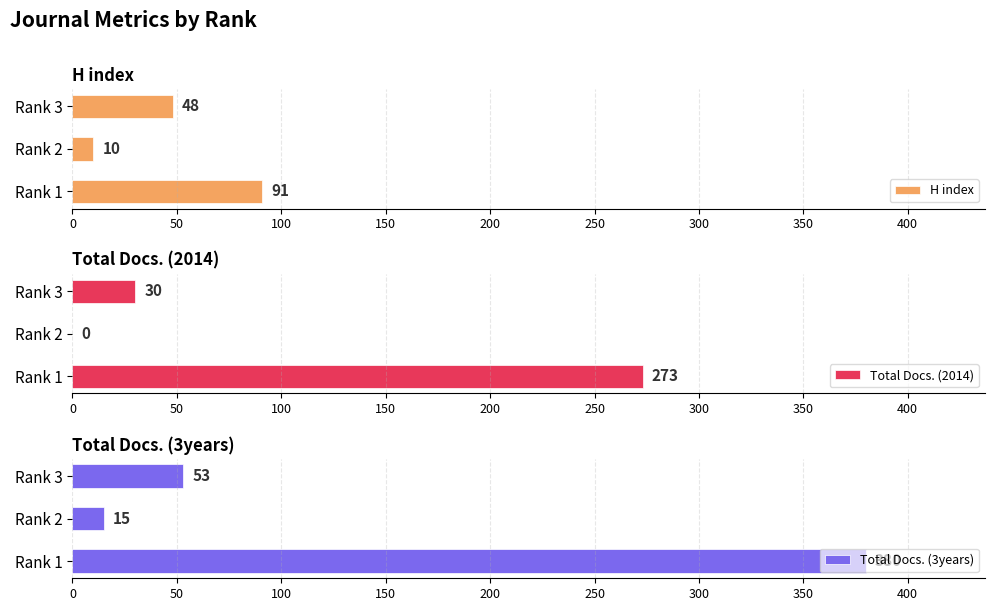

Reading left to right, transcribe all the data shown in this chart.

H index: 91	10	48
Total Docs. (2014): 273	0	30
Total Docs. (3years): 380	15	53